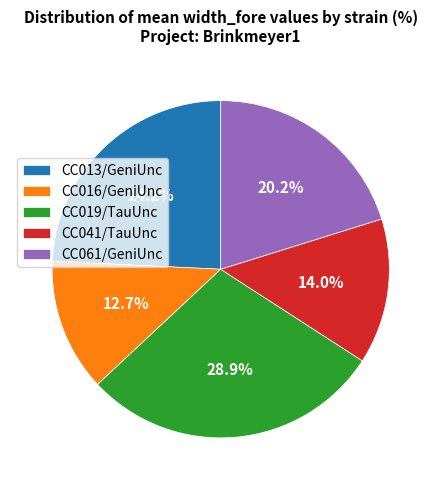

What is the ratio of the value at CC016/GeniUnc to the value at CC061/GeniUnc?

0.6